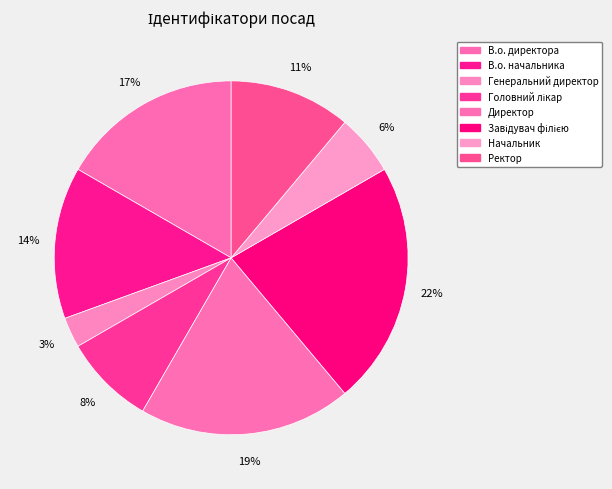

To the nearest percent, what is the difference between the largest and smallest slice percentages?

19%